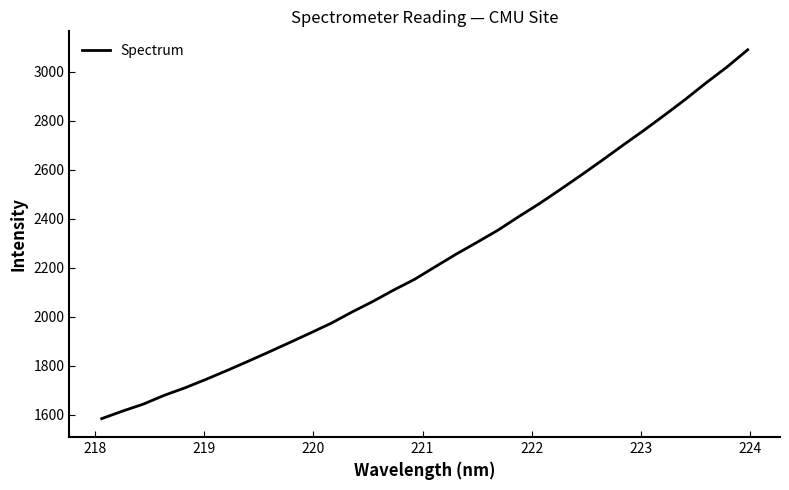

What is the difference between the maximum and minimum values?

1504.5